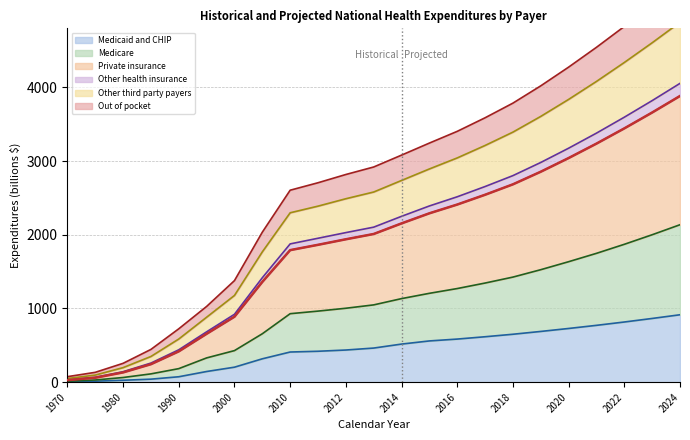

True or false: Private insurance has more than 0 points higher than both neighbors.

False